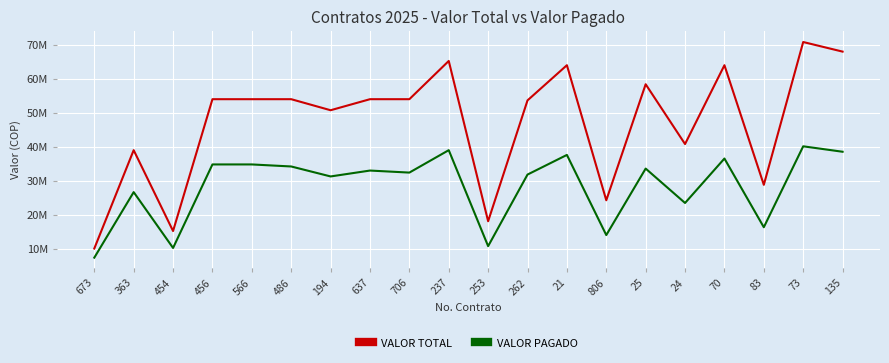

What are all the series names shown in the legend?

VALOR TOTAL, VALOR PAGADO